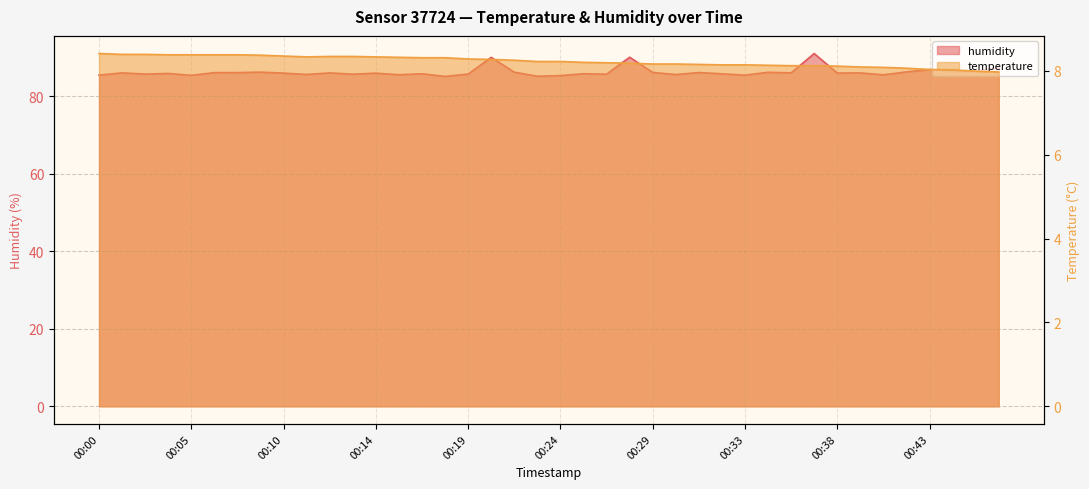

At which category does humidity reach its first local peak?

00:01